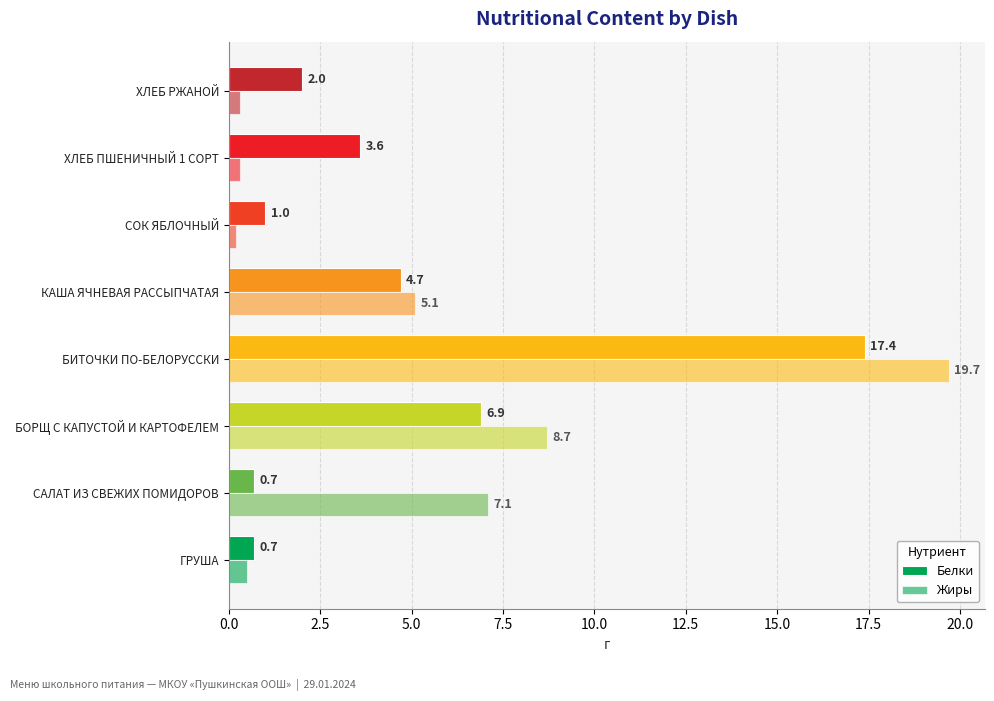

Rank the series by their maximum value, from highest to lowest.

Жиры, Белки